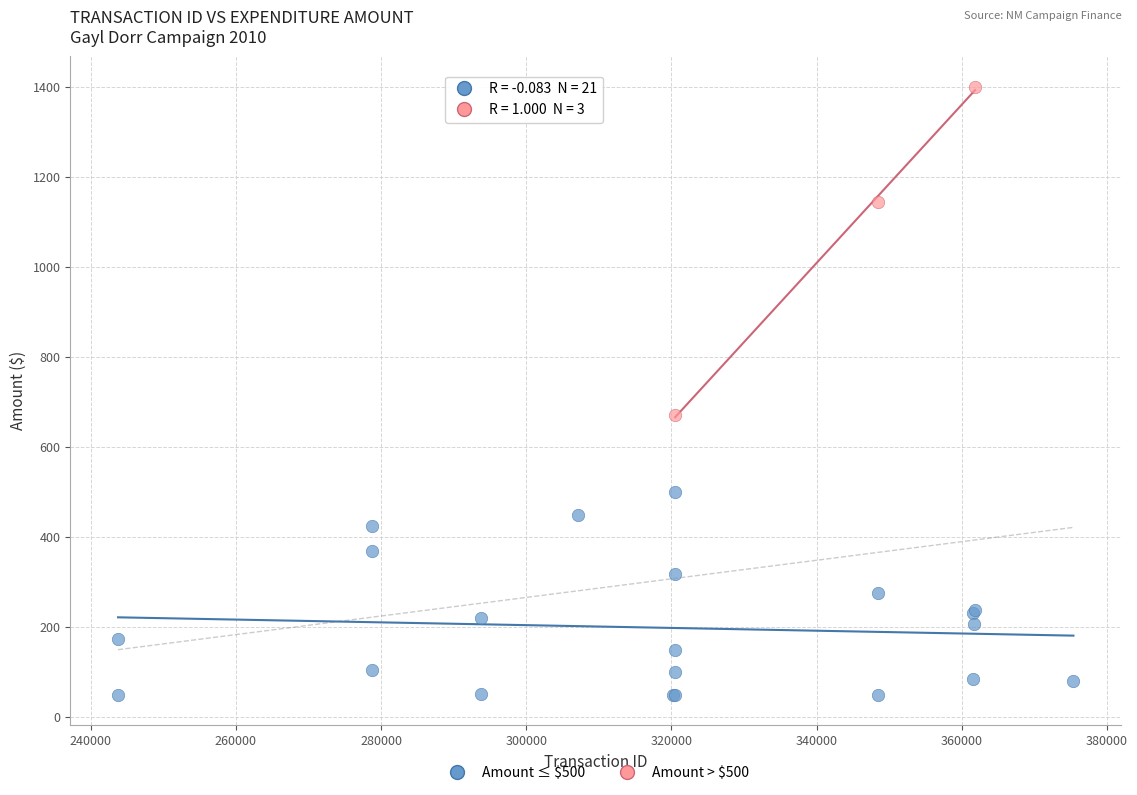

Which series contains the lowest Y value?

Amount ≤ $500